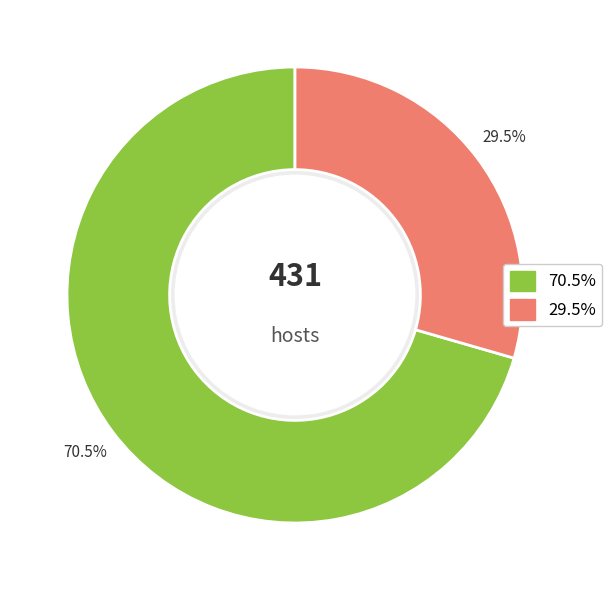

How many slices are in this pie chart?

2